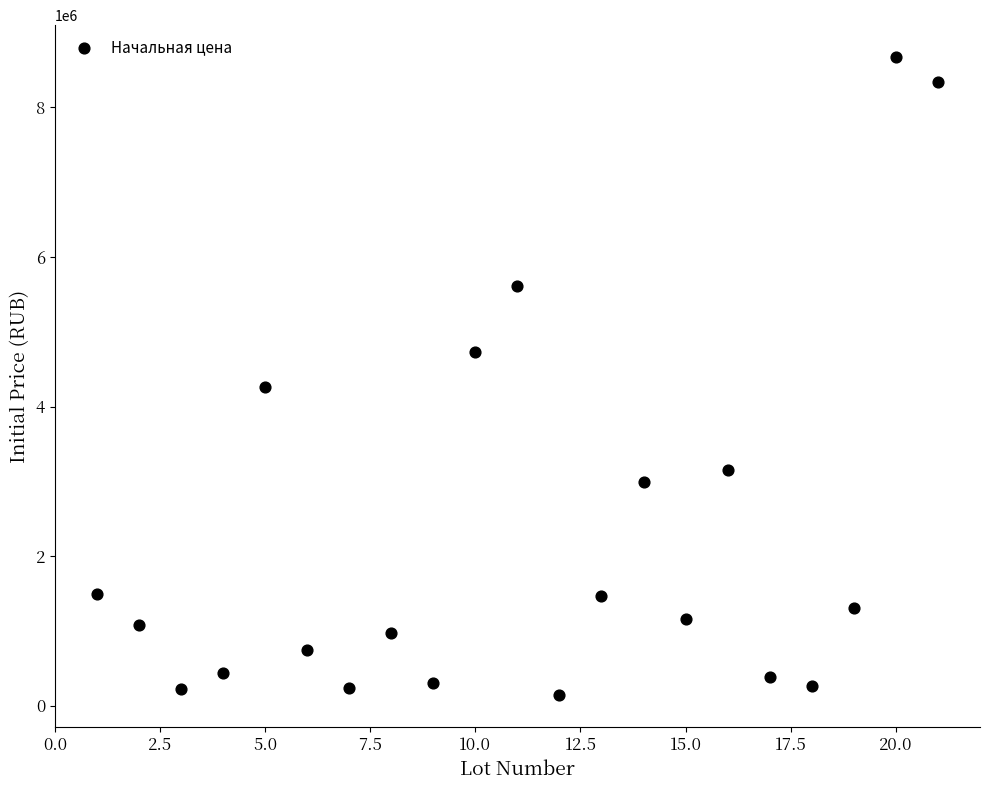

What Y value in the scatter plot is closest to 4406469?

4255453.0